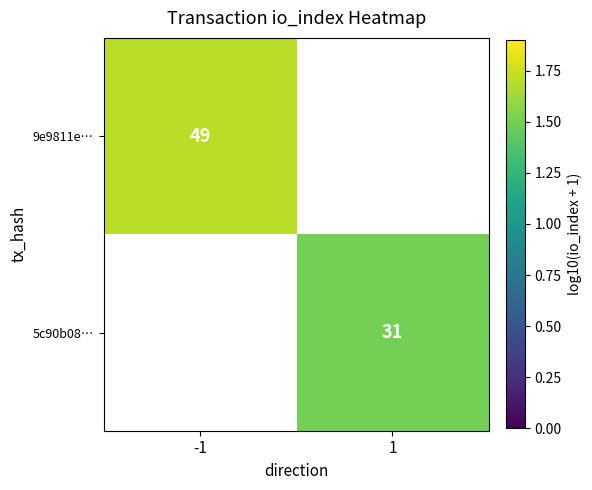

Is it true that 9e9811e… equals 1.7 at -1?

True